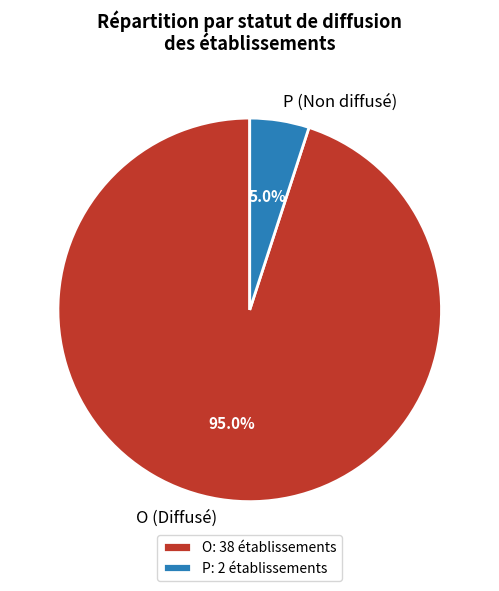

To the nearest percent, what is the difference between the largest and smallest slice percentages?

90%